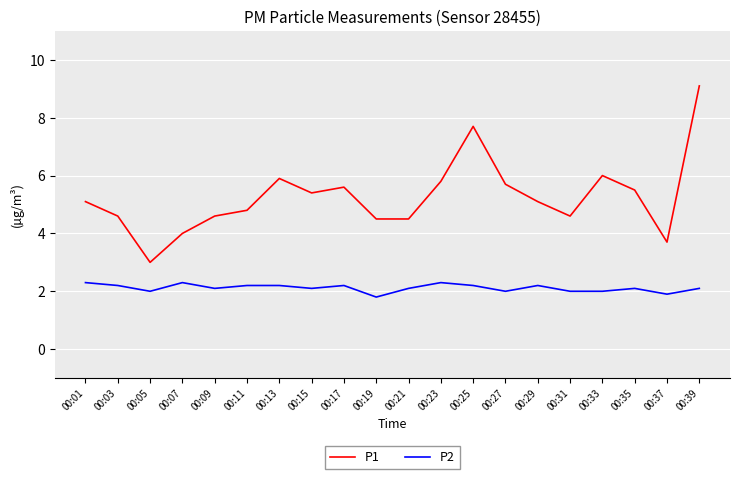

List the series in order of their peak value, highest first.

P1, P2